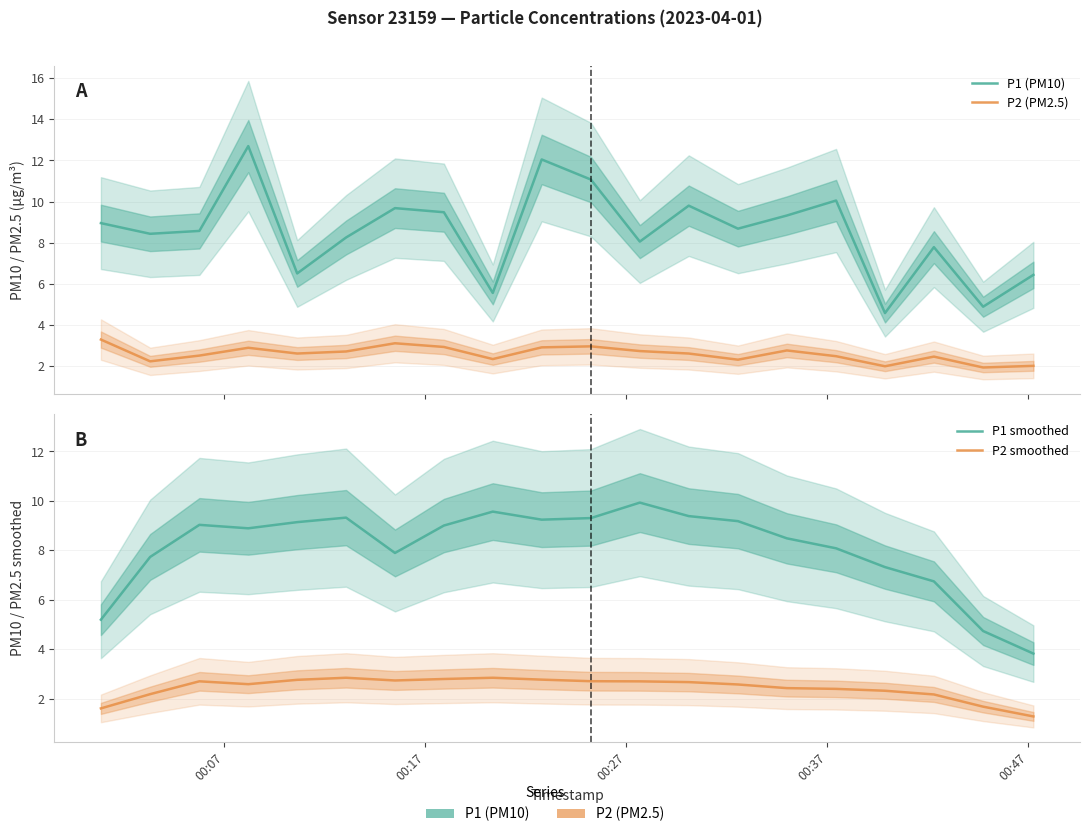

True or false: P1 (PM10) and P2 (PM2.5) cross at least once.

False